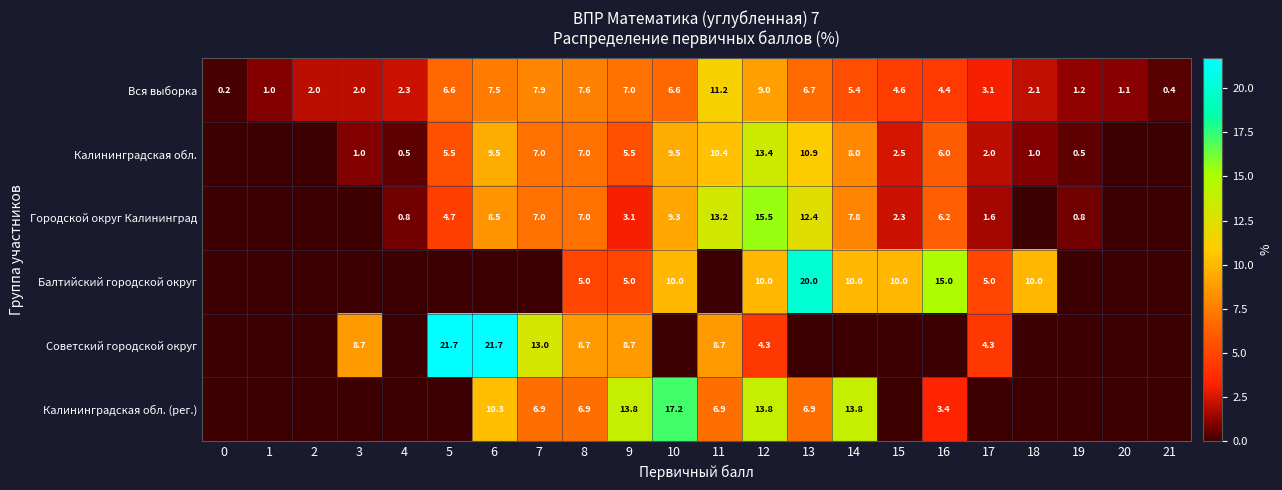

Is it true that Калининградская обл. equals 9.5 at 6?

True